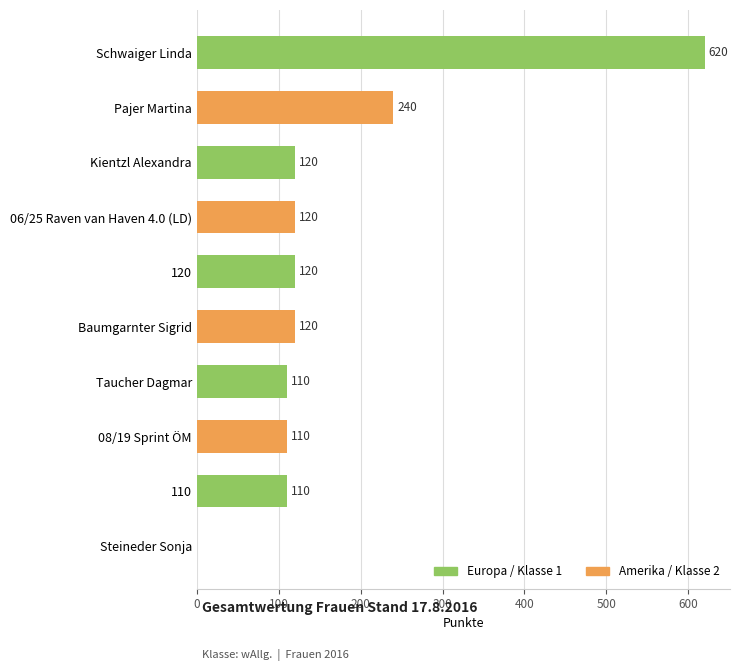

What is the greatest value displayed?

620